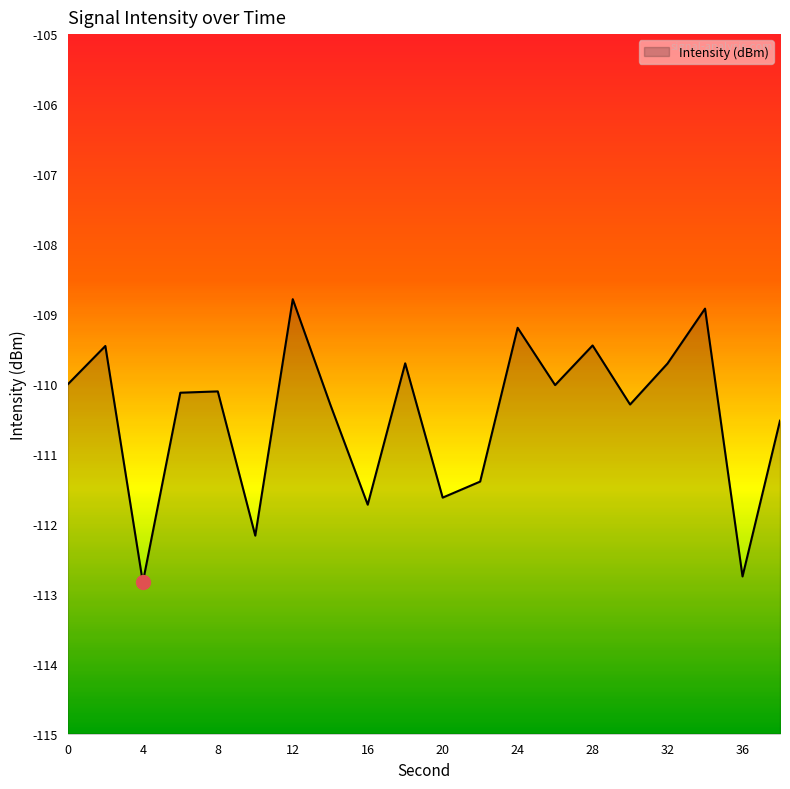

Reading left to right, list all the values displayed in this chart.

0=-110.0	2=-109.5	4=-112.8	6=-110.1	8=-110.1	10=-112.2	12=-108.8	14=-110.3	16=-111.7	18=-109.7	20=-111.6	22=-111.4	24=-109.2	26=-110.0	28=-109.5	30=-110.3	32=-109.7	34=-108.9	36=-112.8	38=-110.5